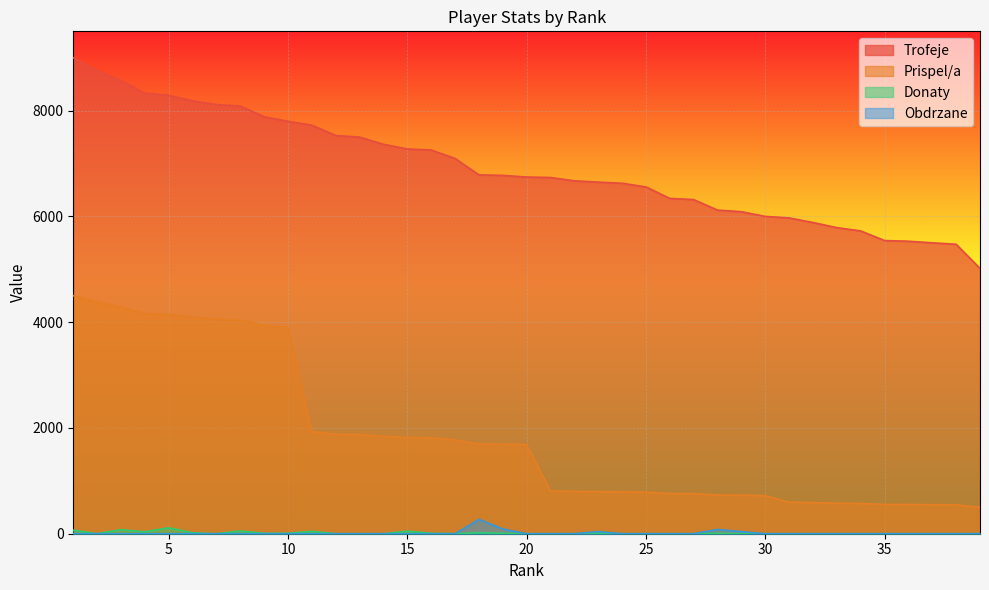

Reading left to right, what are all the values shown in this chart?

Trofeje: 1=9000	2=8758	3=8570	4=8331	5=8291	6=8186	7=8115	8=8088	9=7884	10=7799	11=7725	12=7530	13=7500	14=7364	15=7276	16=7256	17=7096	18=6786	19=6776	20=6745	21=6736	22=6673	23=6649	24=6627	25=6558	26=6341	27=6318	28=6120	29=6089	30=6000	31=5972	32=5885	33=5788	34=5726	35=5544	36=5531	37=5501	38=5474	39=5018
Prispel/a: 1=4500	2=4379	3=4285	4=4165	5=4145	6=4093	7=4057	8=4044	9=3942	10=3899	11=1931	12=1882	13=1875	14=1841	15=1819	16=1814	17=1774	18=1696	19=1694	20=1686	21=808	22=800	23=797	24=795	25=786	26=760	27=758	28=734	29=730	30=720	31=597	32=588	33=578	34=572	35=554	36=553	37=550	38=547	39=501
Donaty: 1=68	2=0	3=76	4=36	5=112	6=18	7=0	8=52	9=8	10=8	11=44	12=0	13=0	14=0	15=48	16=8	17=0	18=20	19=8	20=0	21=0	22=0	23=8	24=0	25=0	26=0	27=0	28=8	29=0	30=0	31=0	32=0	33=0	34=0	35=0	36=0	37=0	38=0	39=0
Obdrzane: 1=0	2=0	3=0	4=0	5=0	6=0	7=0	8=0	9=0	10=0	11=0	12=0	13=0	14=0	15=0	16=0	17=0	18=272	19=90	20=0	21=0	22=0	23=40	24=0	25=0	26=0	27=0	28=80	29=40	30=0	31=0	32=0	33=0	34=0	35=0	36=0	37=0	38=0	39=0